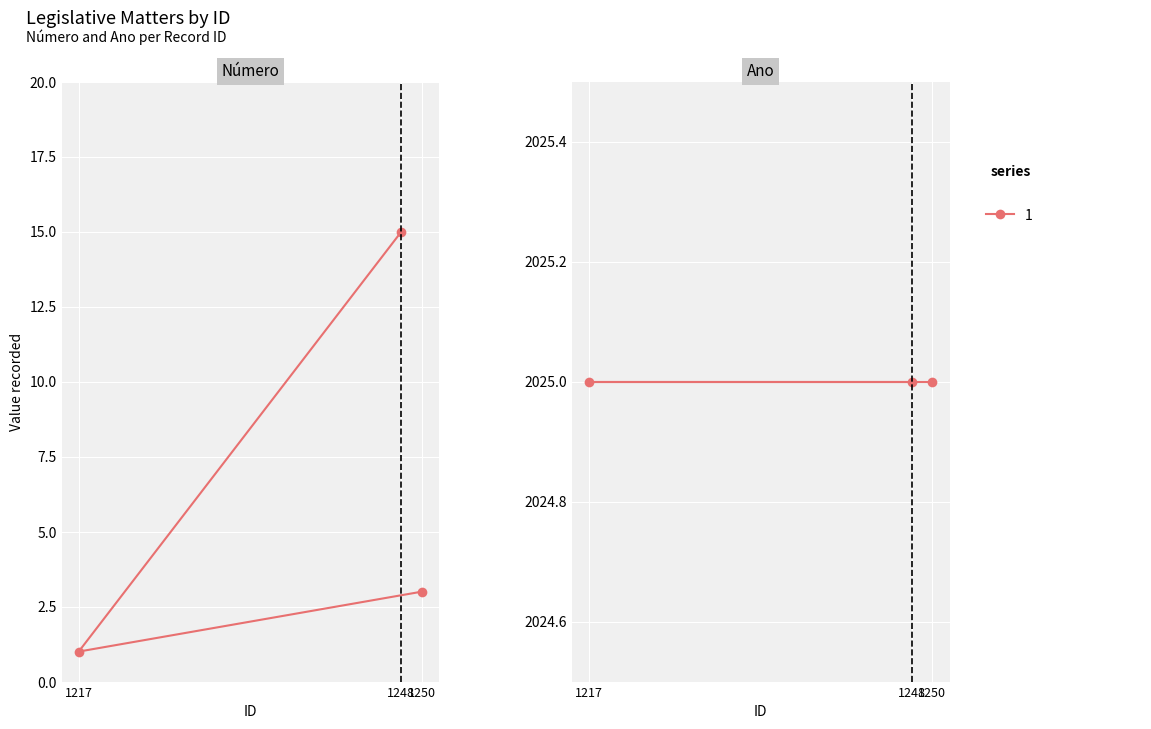

What is the label of the 3rd point from the left?

1250